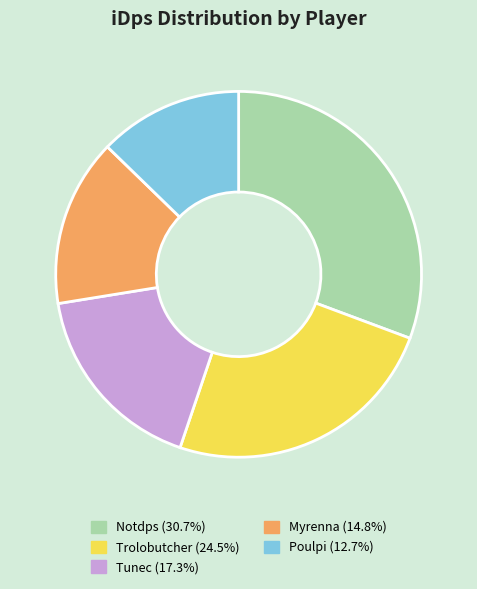

How many segments does this pie chart have?

5